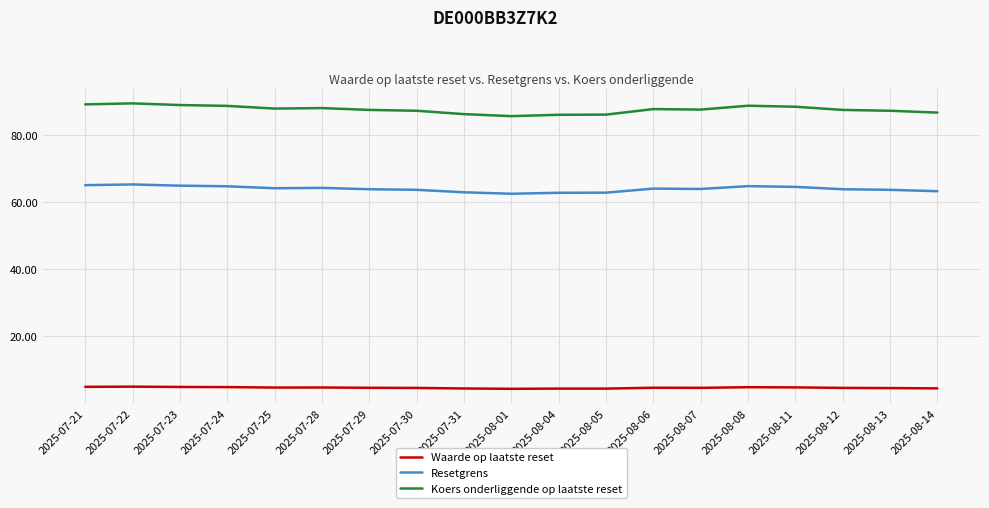

What is the difference between the maximum and minimum values in the Koers onderliggende op laatste reset series?

3.8